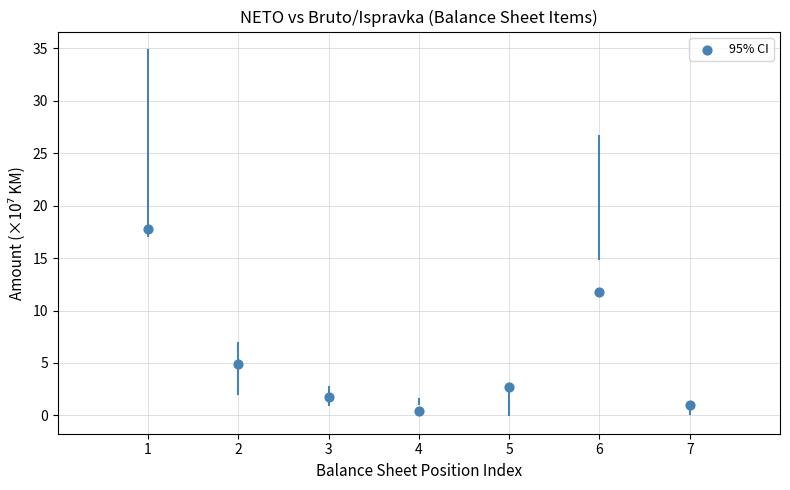

What is the average Y value?

5.8